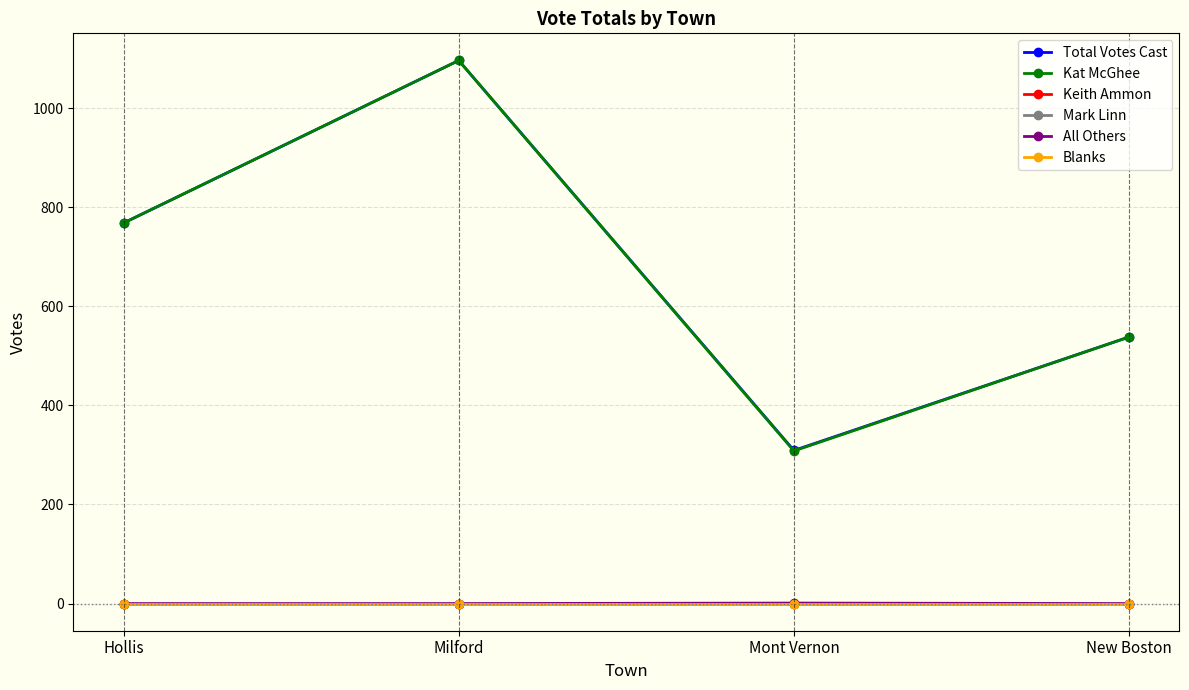

Reading left to right, extract all data points from this chart.

Total Votes Cast: Hollis=768	Milford=1096	Mont Vernon=309	New Boston=538
Kat McGhee: Hollis=768	Milford=1096	Mont Vernon=308	New Boston=538
Keith Ammon: Hollis=0	Milford=0	Mont Vernon=0	New Boston=0
Mark Linn: Hollis=0	Milford=0	Mont Vernon=0	New Boston=0
All Others: Hollis=0	Milford=0	Mont Vernon=1	New Boston=0
Blanks: Hollis=0	Milford=0	Mont Vernon=0	New Boston=0